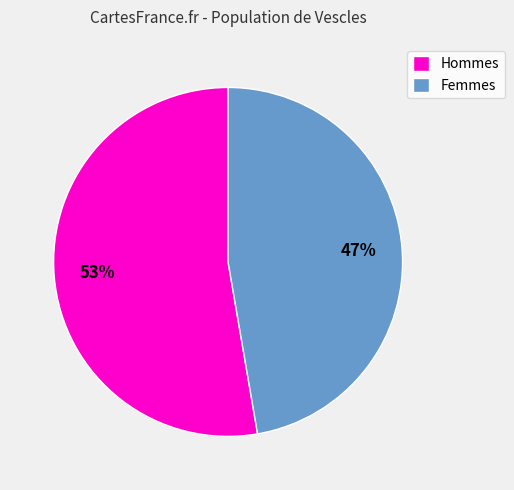

How many slices are in this pie chart?

2